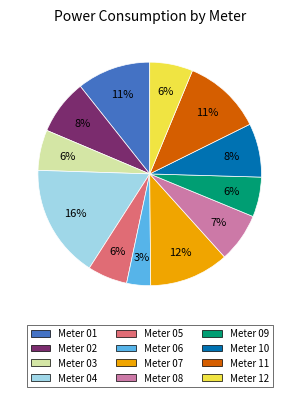

Is there a majority slice in this chart?

No